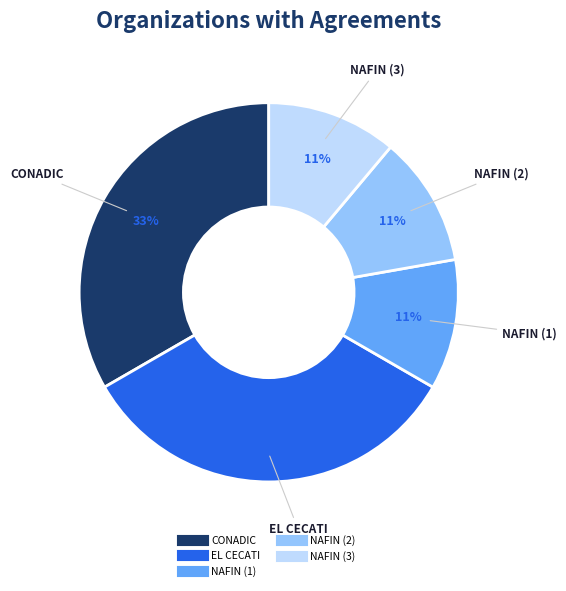

Is there a majority slice in this chart?

No